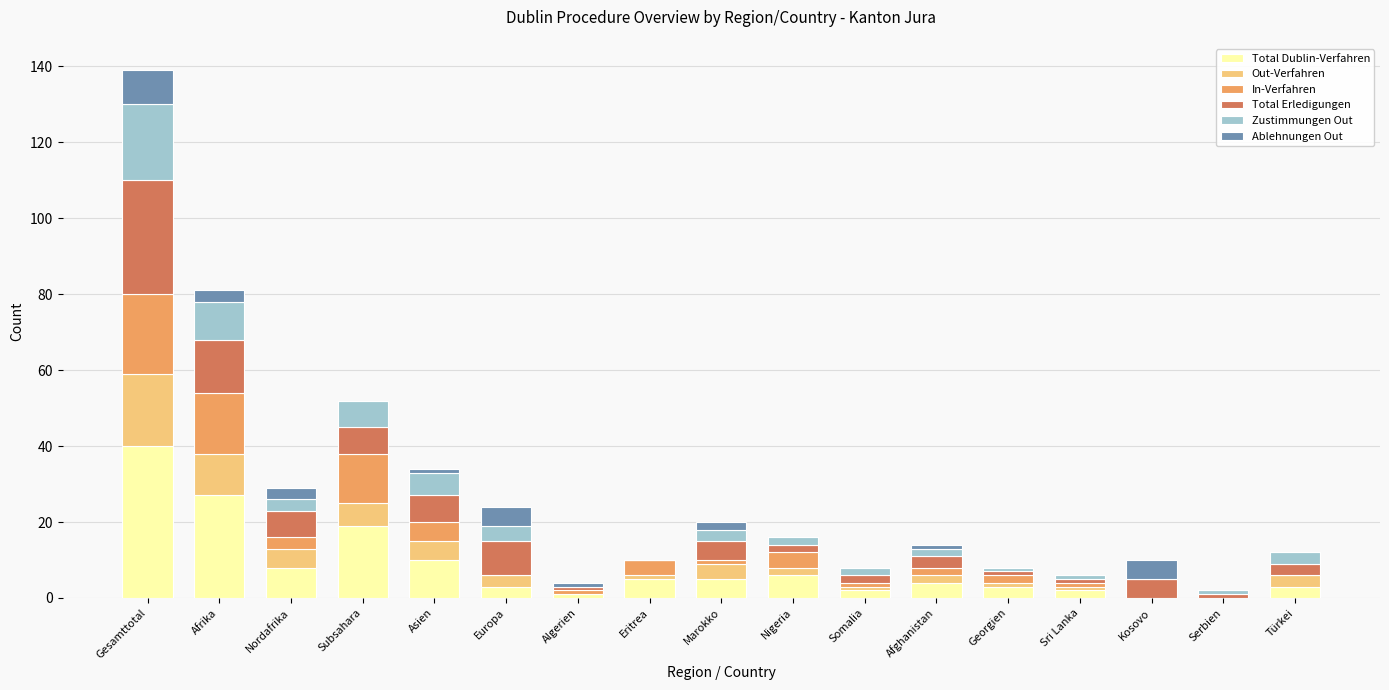

What are all the series names shown in the legend?

Total Dublin-Verfahren, Out-Verfahren, In-Verfahren, Total Erledigungen, Zustimmungen Out, Ablehnungen Out